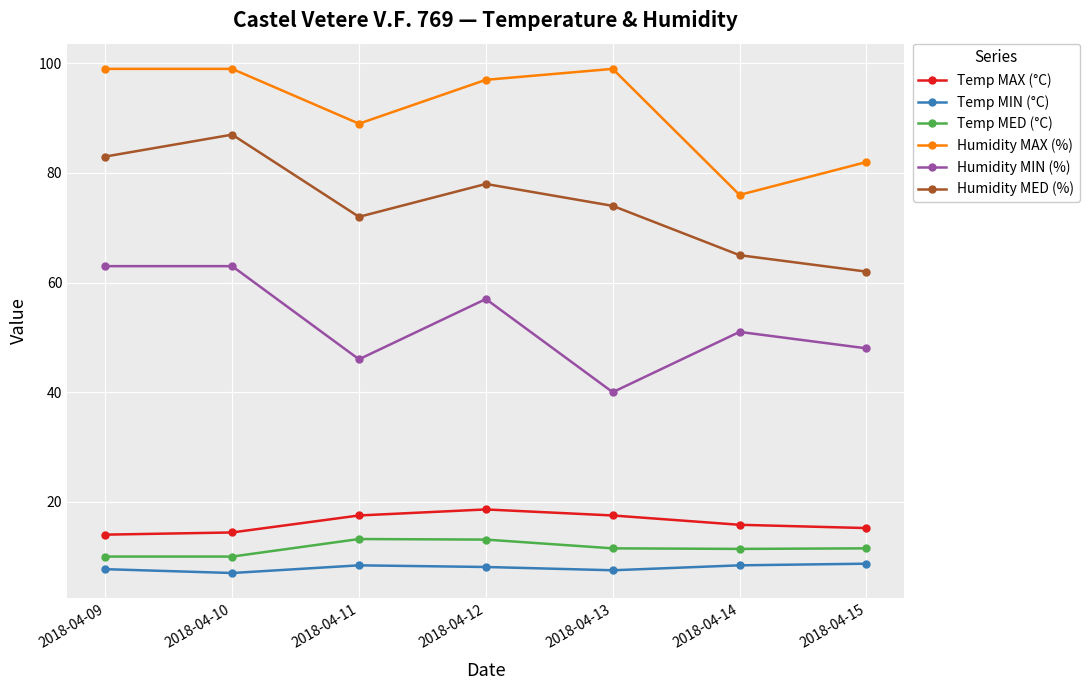

How many data points does each series have?

7